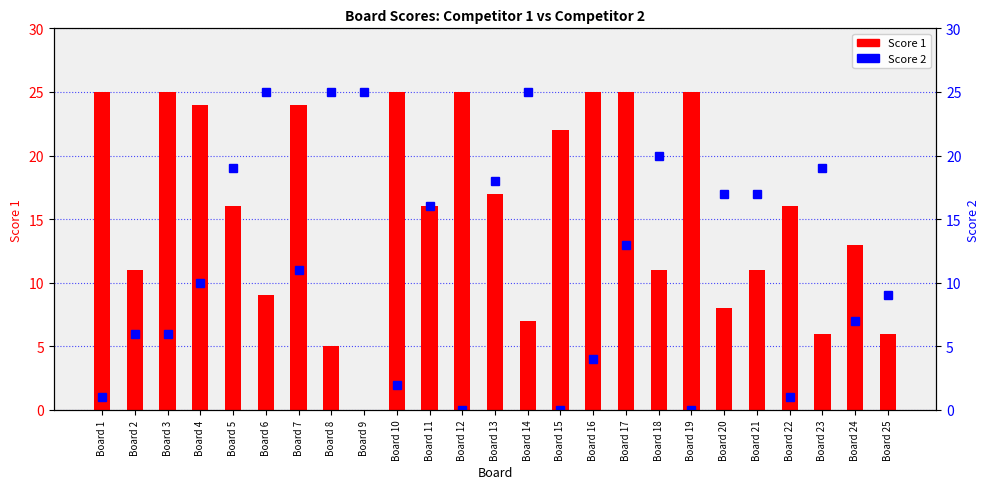

What is the difference between the second highest and minimum values in the Score 1 series?

25